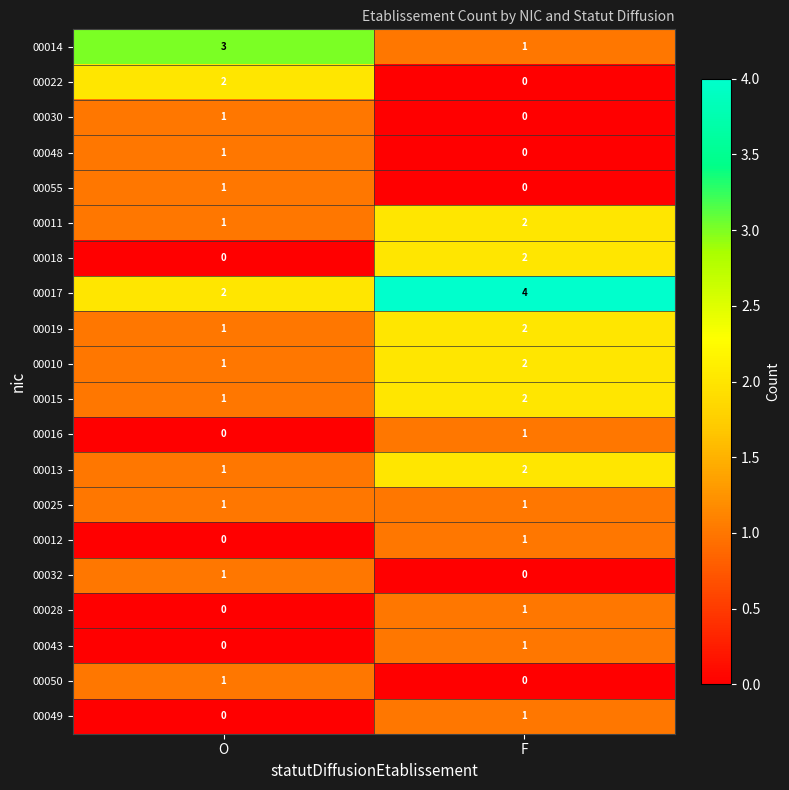

List the labels in order of 00032 value, largest first.

O, F